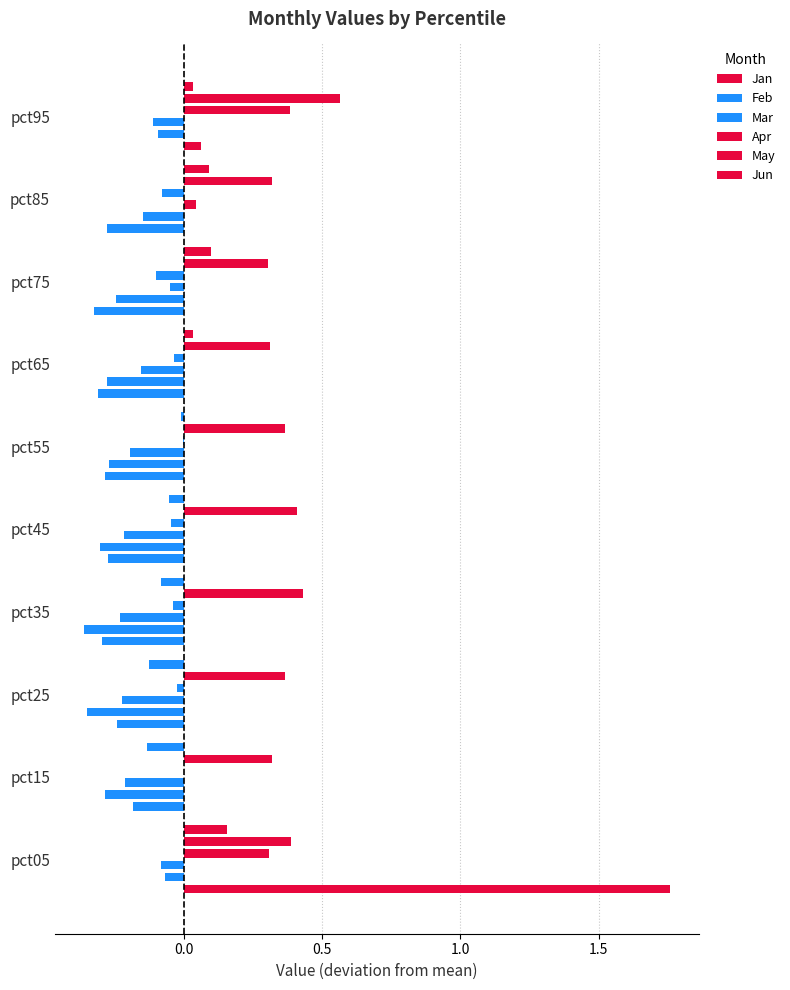

At how many categories does at least one series exceed 1?

1